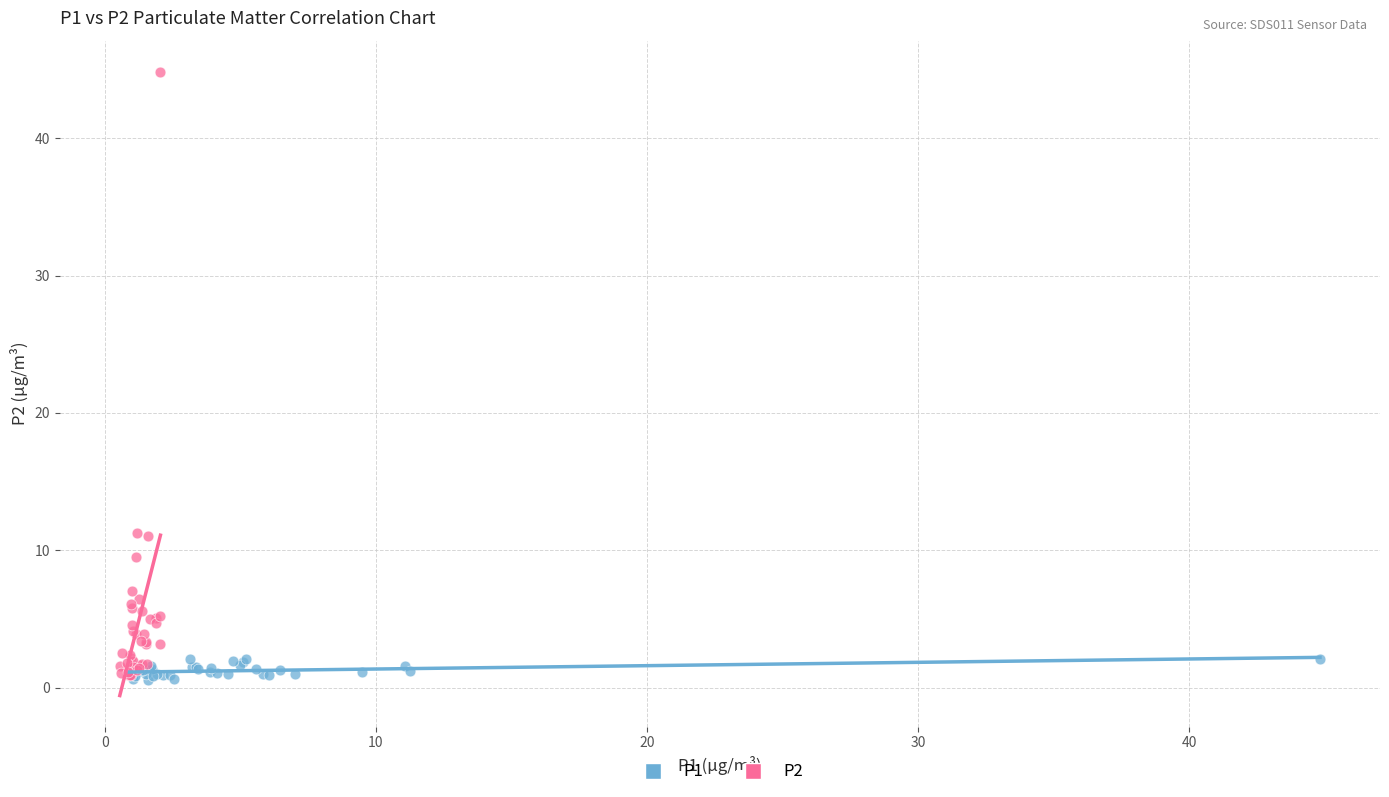

Which series reaches the maximum Y coordinate?

P2